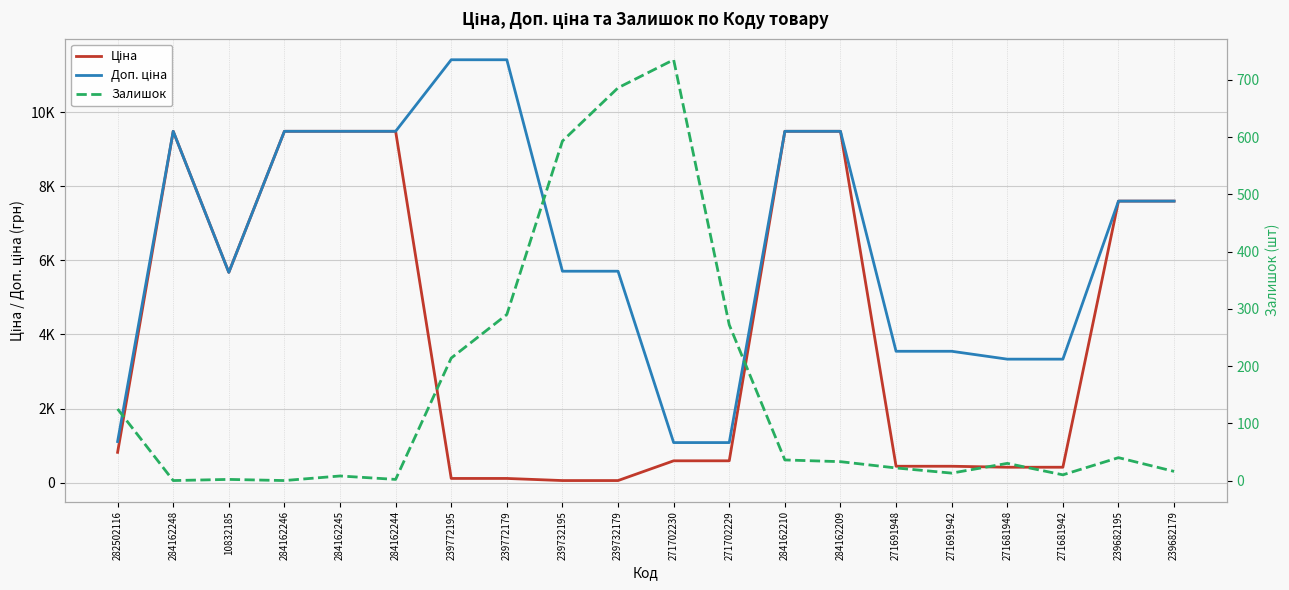

Is this an area chart (filled region under the line)?

No